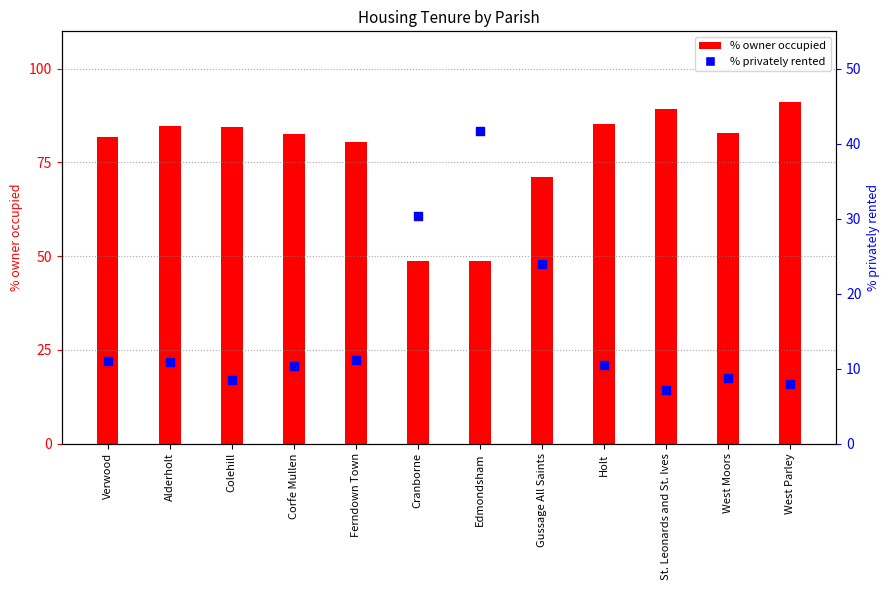

Which series reaches the maximum Y coordinate?

% owner occupied